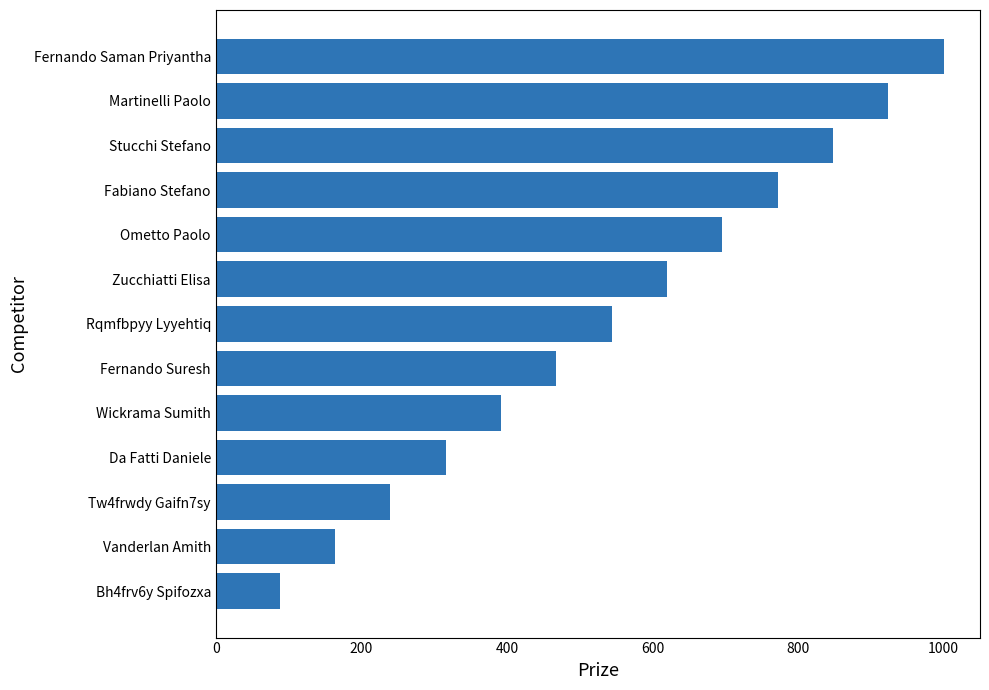

What is the minimum value shown in the chart?

88